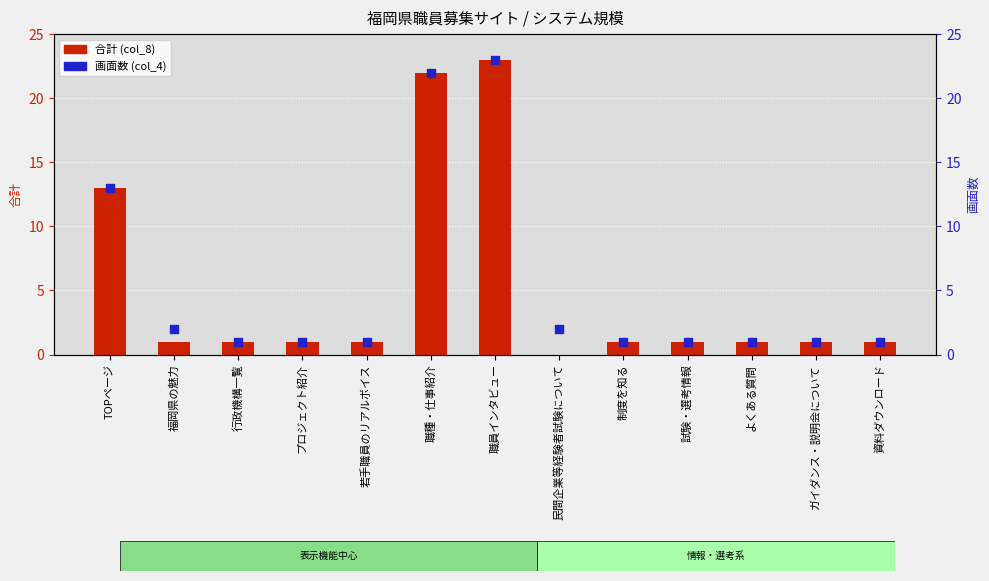

What are all the series names shown in the legend?

合計 (col_8), 画面数 (col_4)